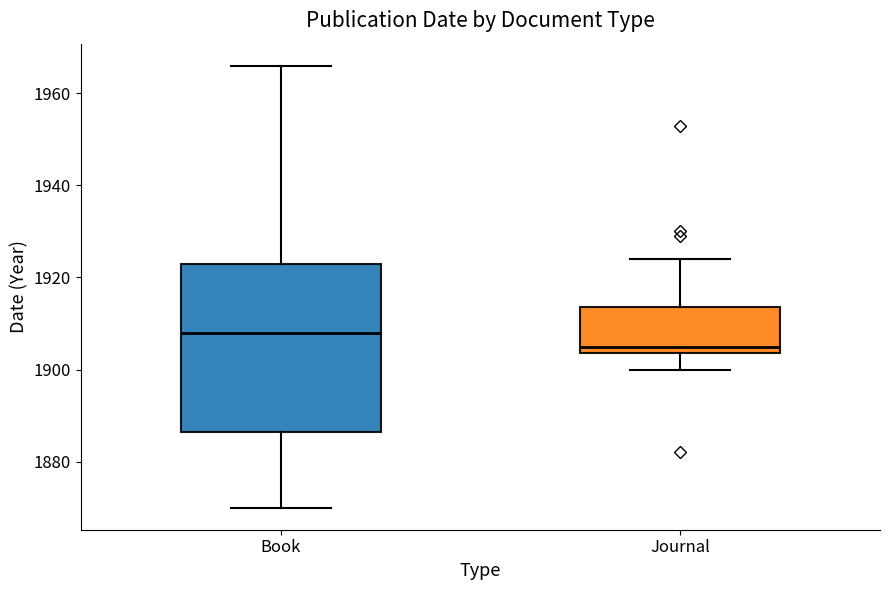

Comparing the boxes themselves (not the whiskers), which one is the tallest?

Book